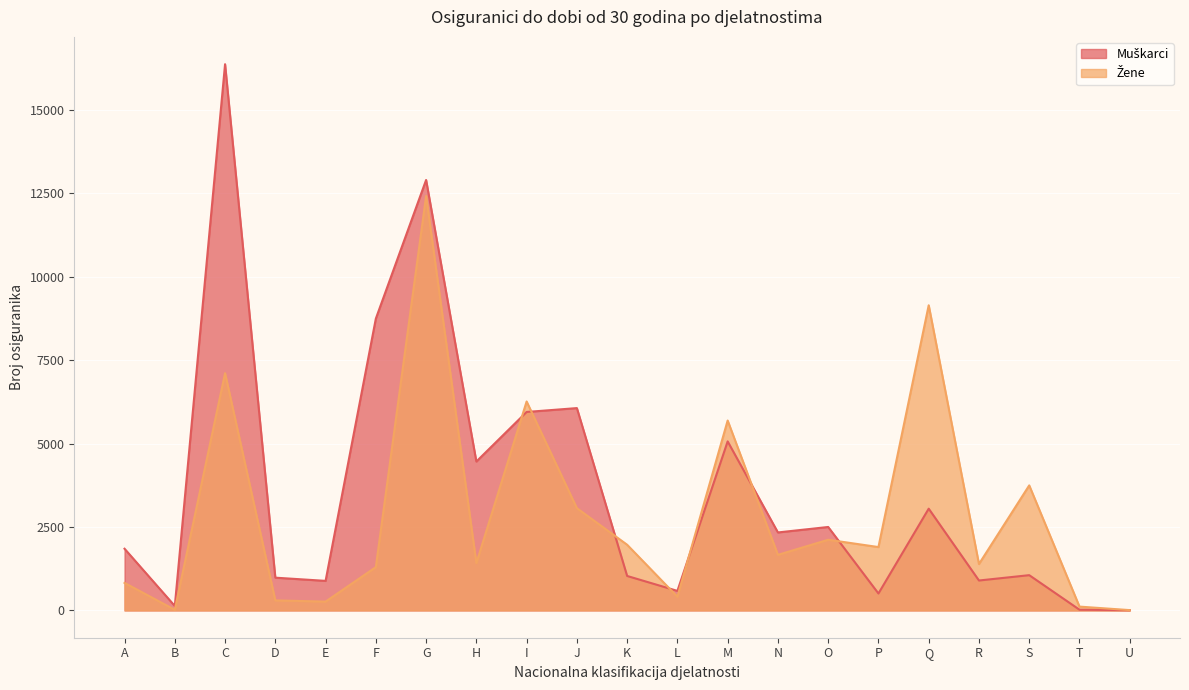

What is the smallest value displayed?

9